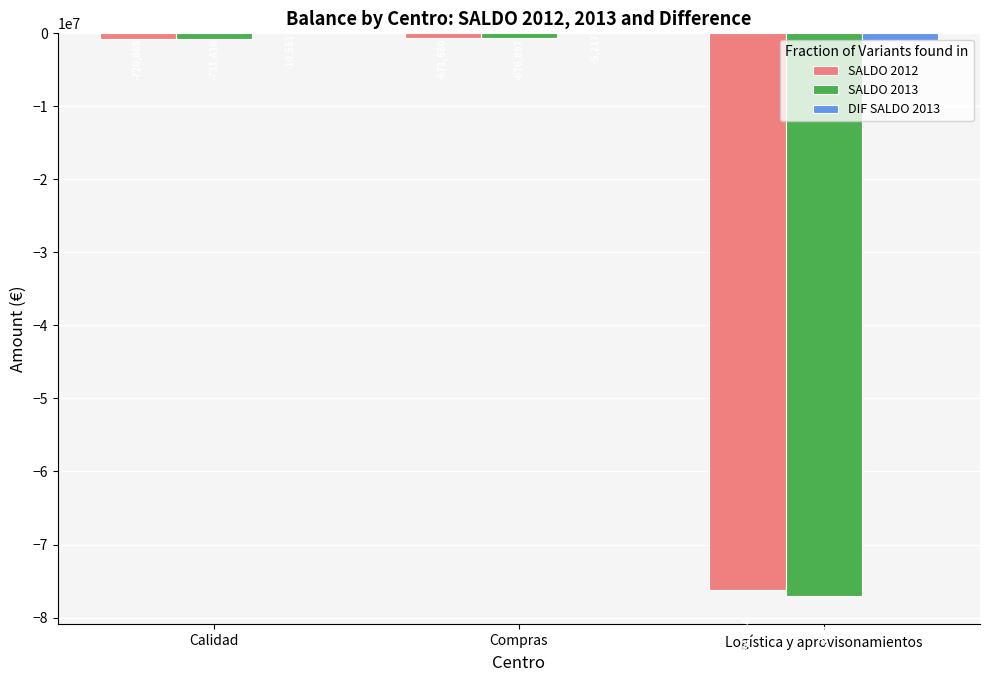

At which label does DIF SALDO 2013 first exceed -10551?

Compras